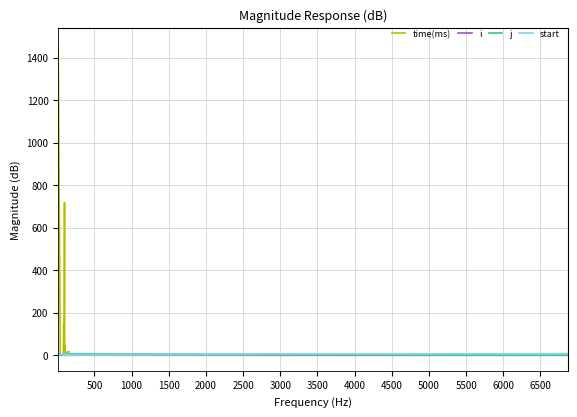

What are all the series names shown in the legend?

time(ms), i, j, start